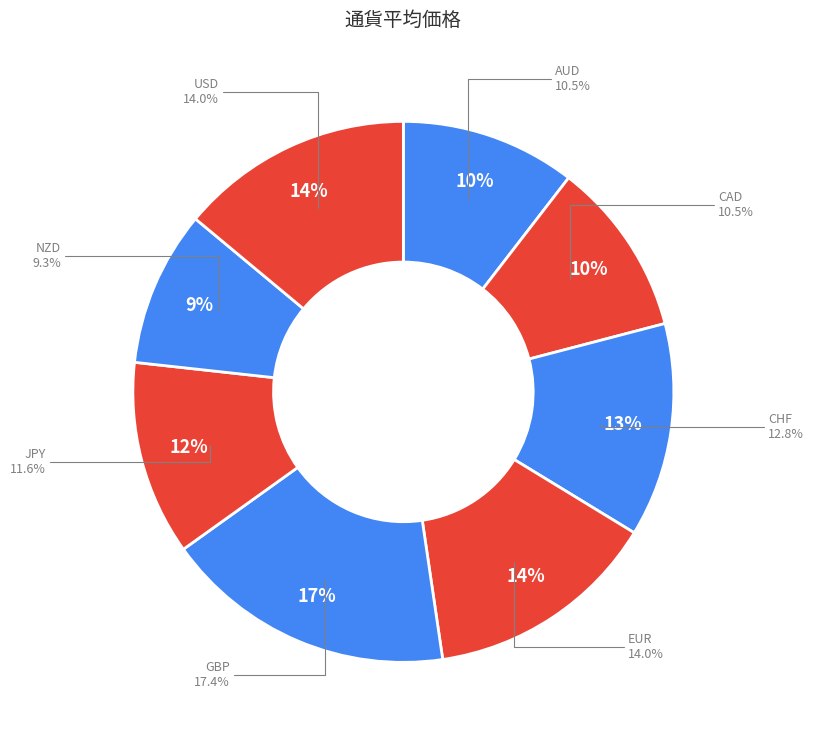

What percentage do JPY and AUD together represent?

22.1%